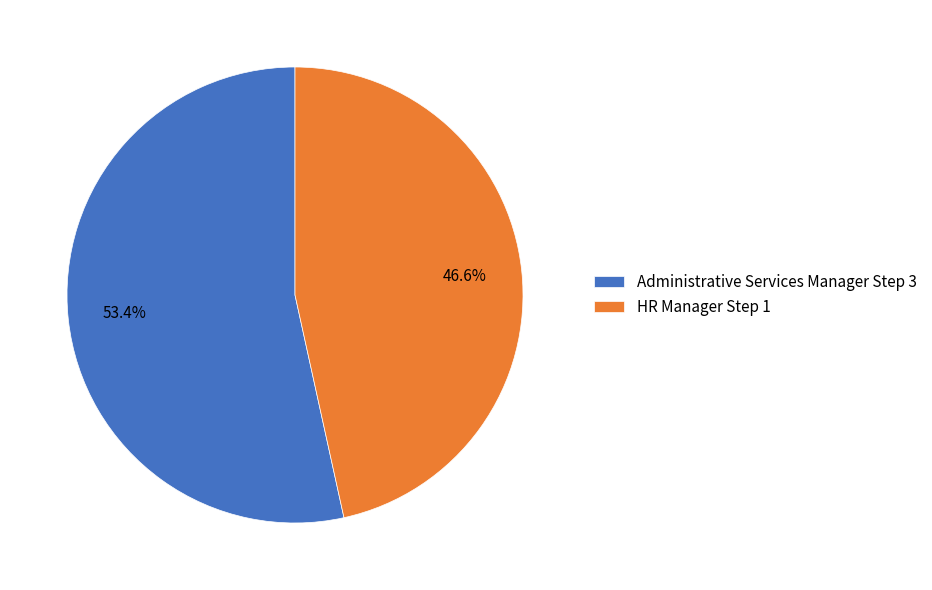

Which has a higher value, HR Manager Step 1 or Administrative Services Manager Step 3?

Administrative Services Manager Step 3